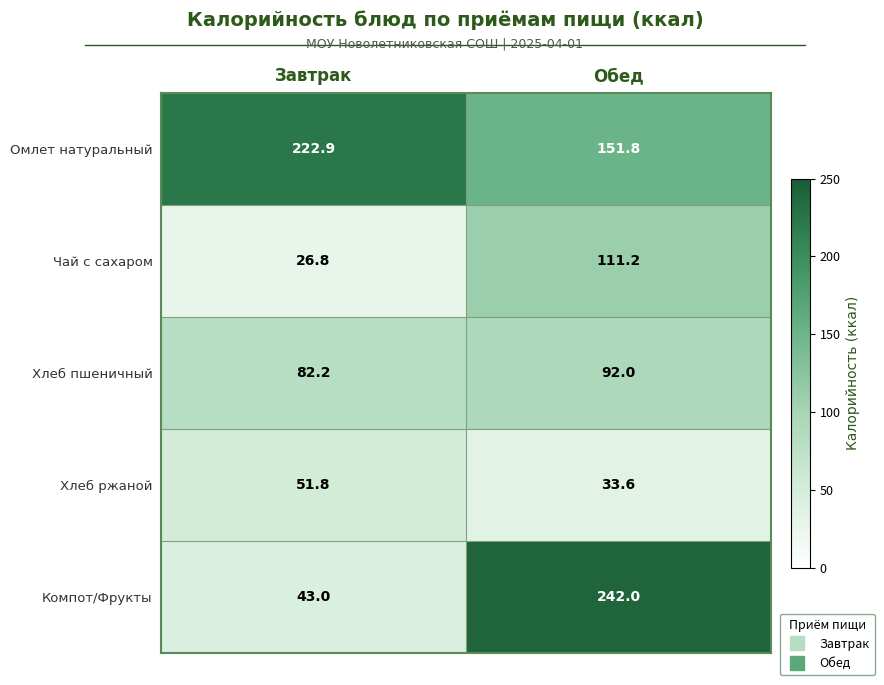

Rank the series at Завтрак from lowest to highest value.

Чай с сахаром, Компот/Фрукты, Хлеб ржаной, Хлеб пшеничный, Омлет натуральный